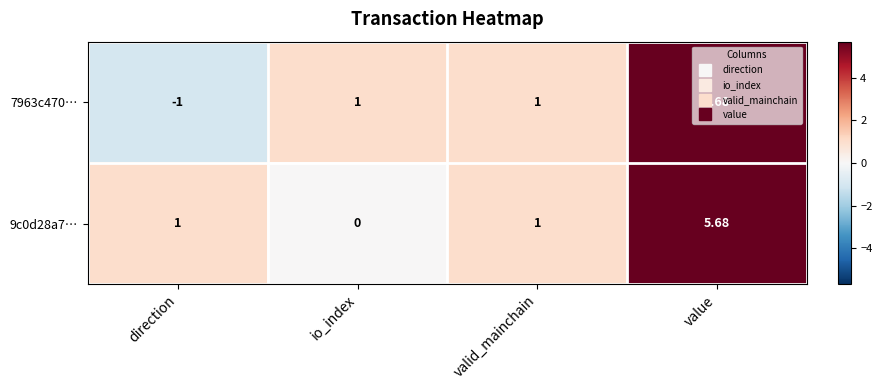

At which label does 9c0d28a7… reach its peak?

value